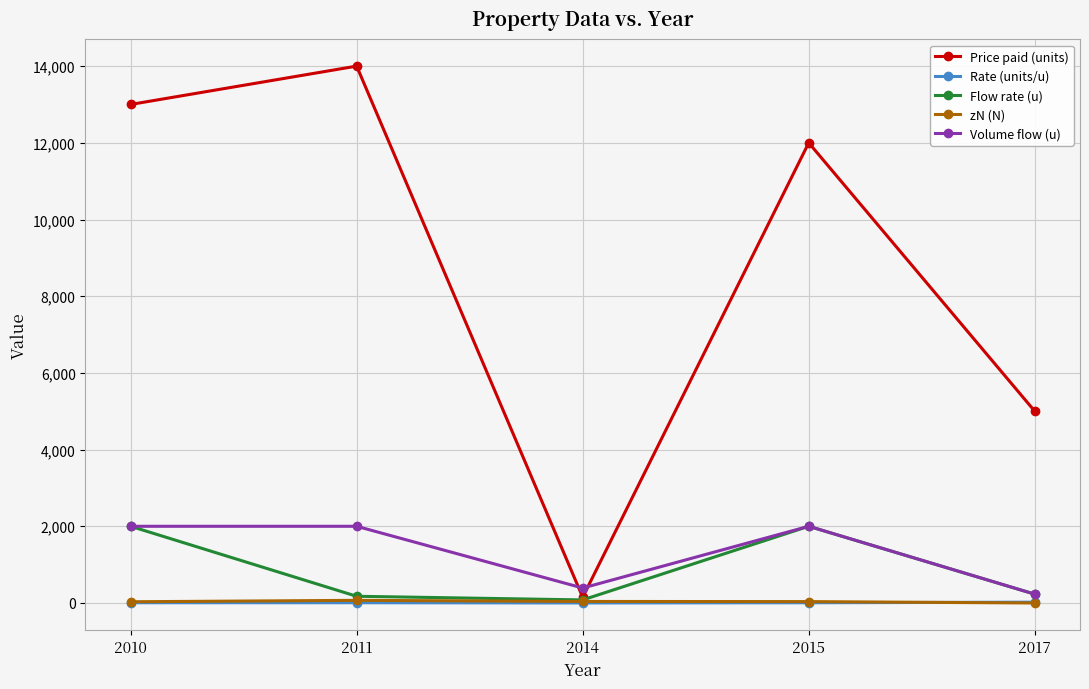

The Price paid (units) series shows 13000.0 at 2010. True or false?

True